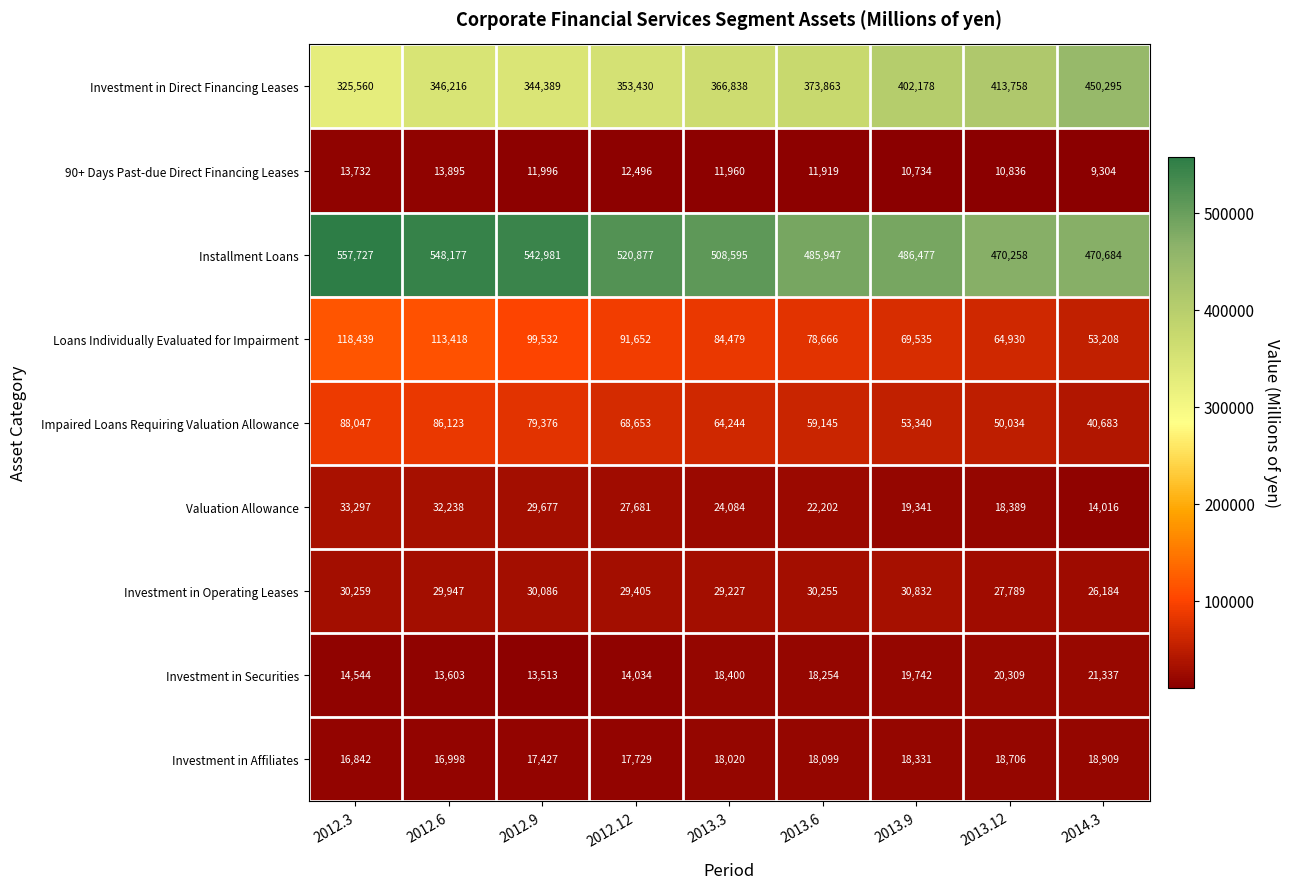

What is the maximum value for Loans Individually Evaluated for Impairment?

118439